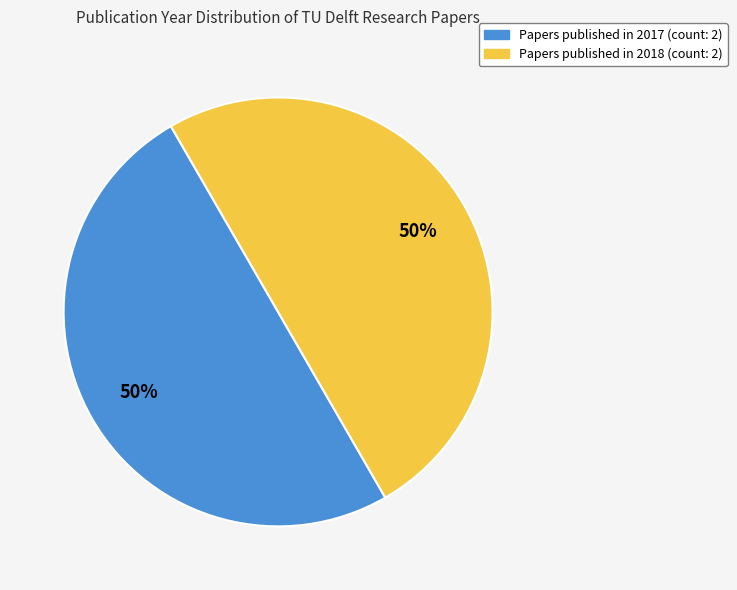

To the nearest percent, what is the average slice percentage?

50%